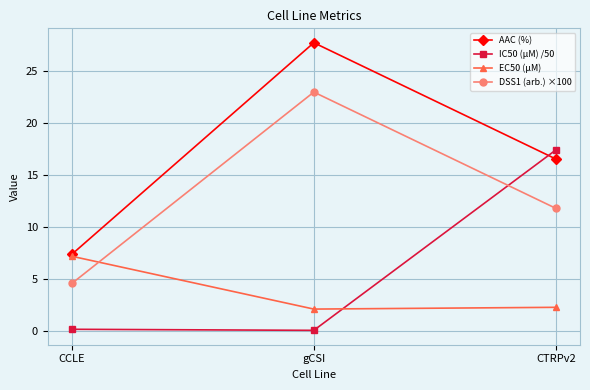

At which category is the sum across all series the highest?

gCSI